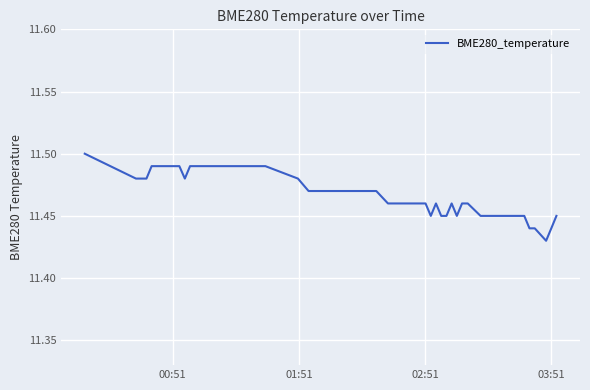

Is this an area chart (filled region under the line)?

No